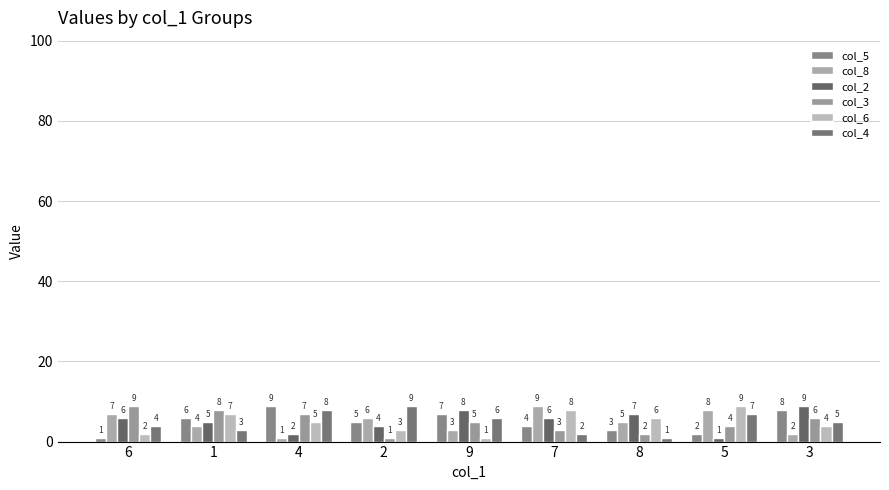

Does the chart contain stacked bars?

No